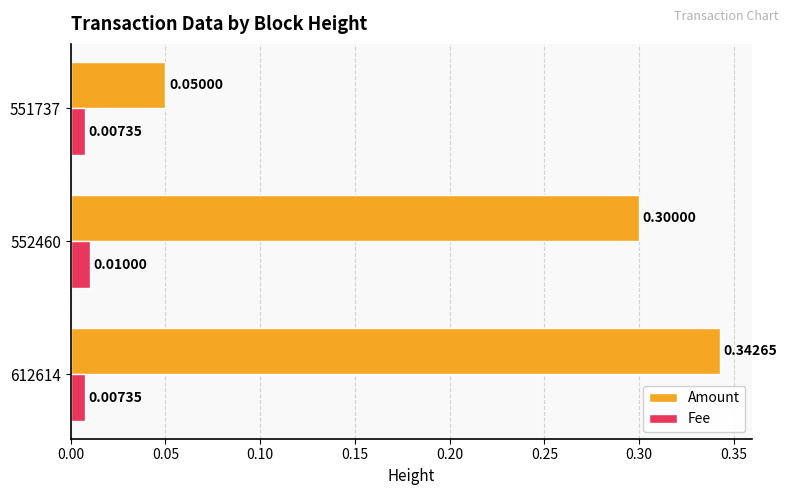

List the series in order of their overall mean, lowest first.

Fee, Amount